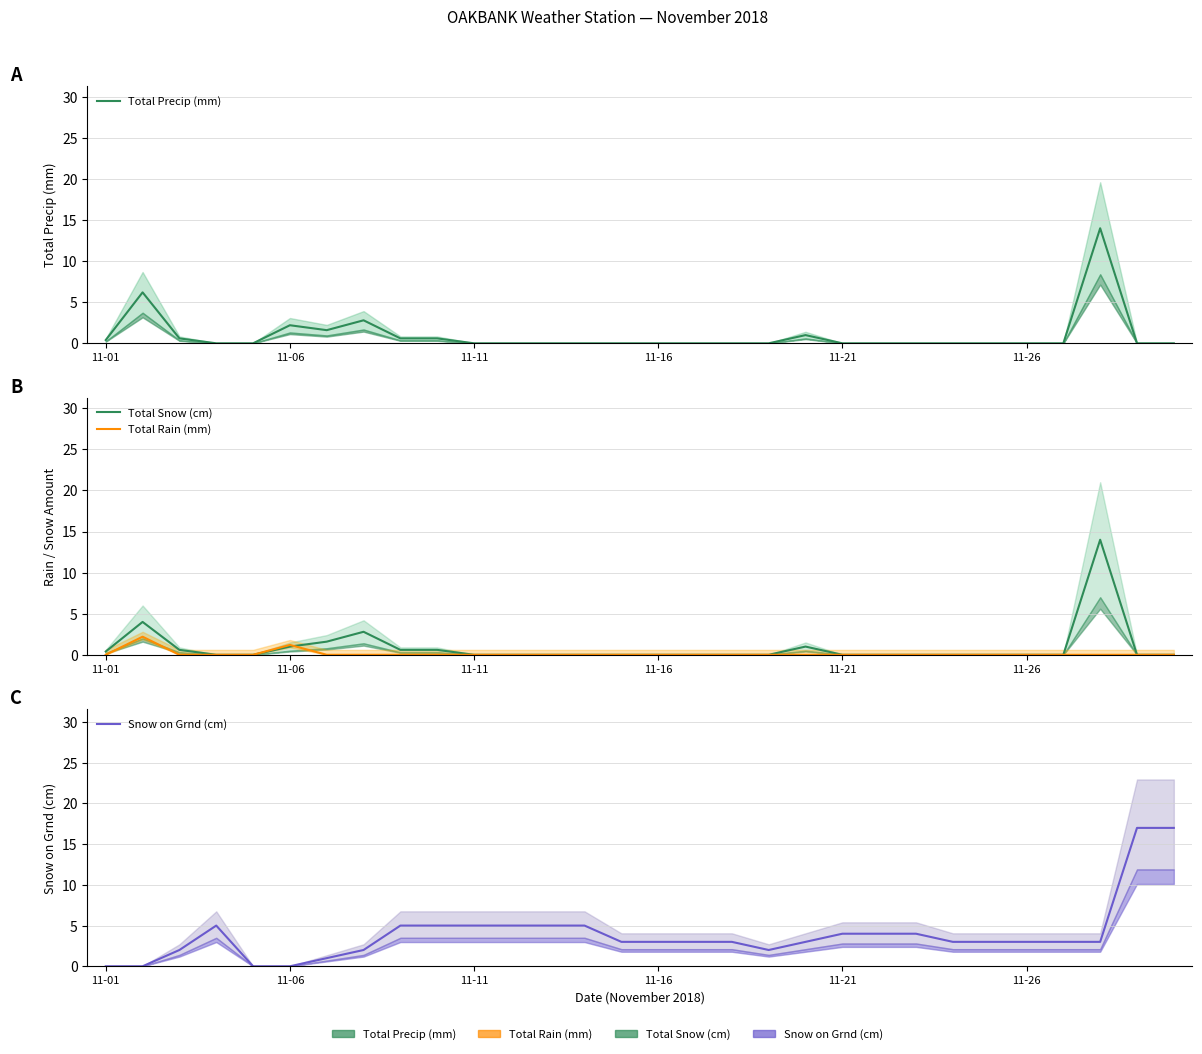

Which series changed the most between 9 and 29?

Snow on Grnd (cm)